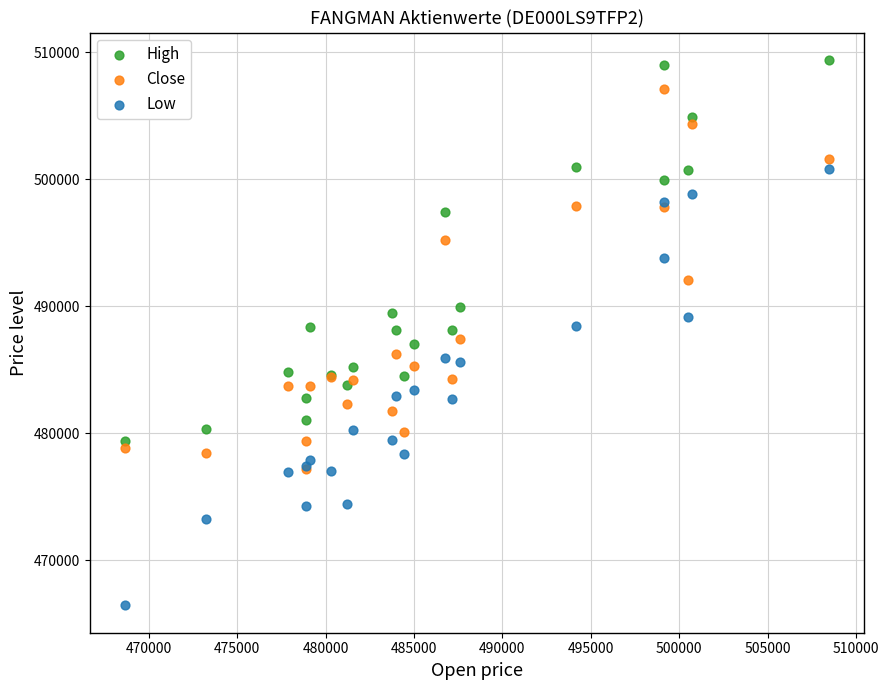

What are all the series names shown in the legend?

High, Close, Low